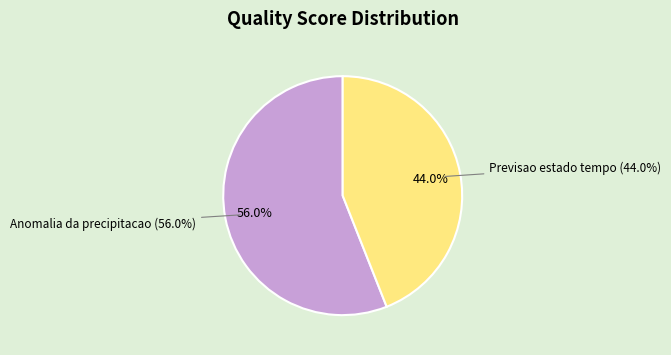

Which has a higher value, Anomalia da media anual da precipitacao or Previsao do estado tempo para 5 dias?

Anomalia da media anual da precipitacao